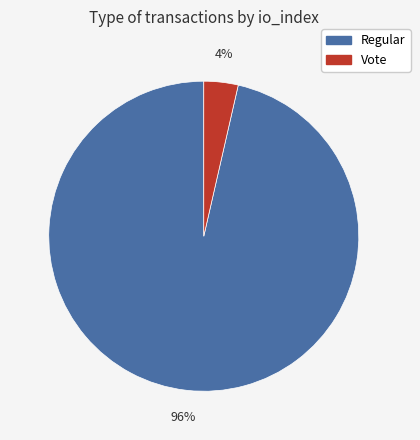

To the nearest percent, what is the average slice percentage?

50%